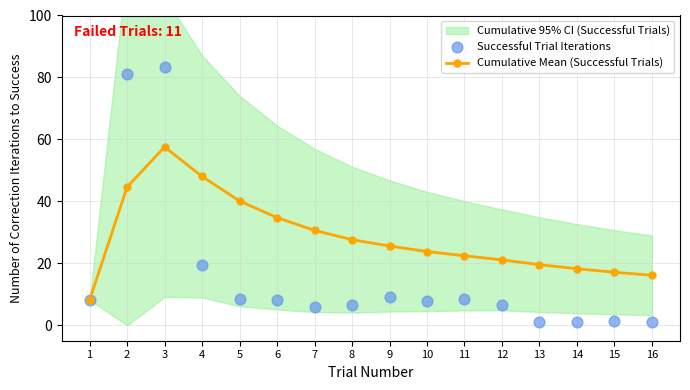

Where is Cumulative Mean (Successful Trials) nearest to the value 32?

7